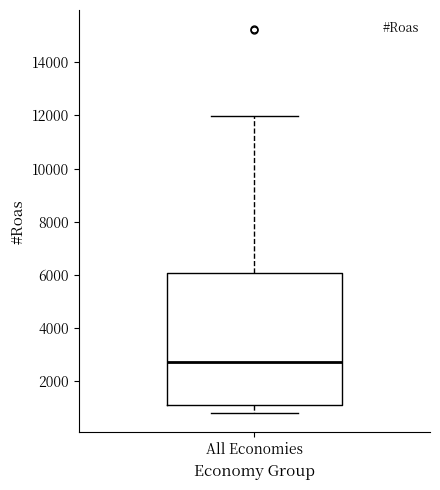

Read this box plot against the y-axis: the position of the median line, the range covered by the box, and the ends of both whiskers. The values are not printed on the chart, so give them approximately, as read against the axis.

median 2800, box 1000 to 6000, whiskers 800 to 12000